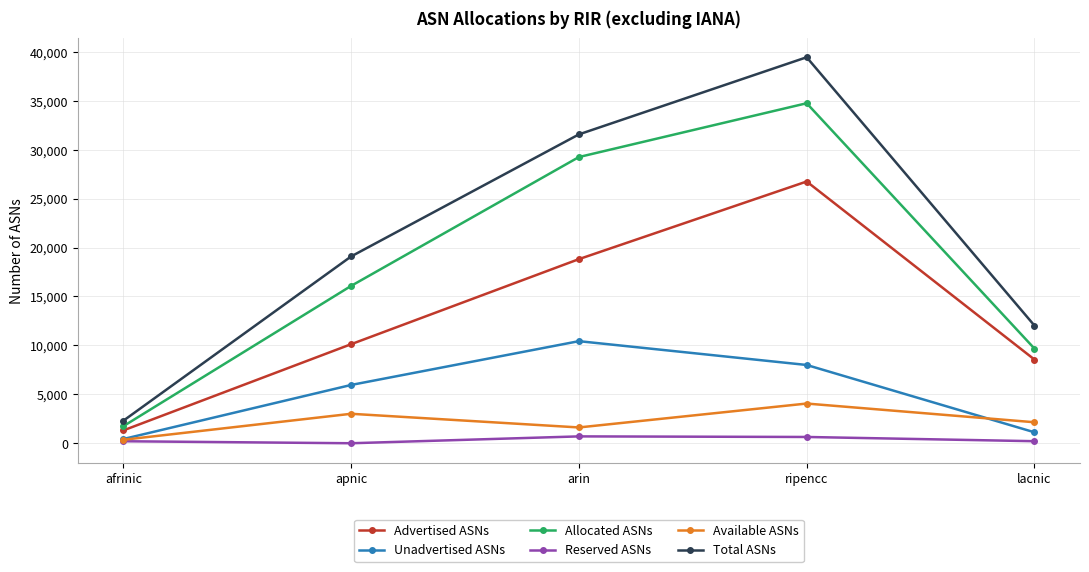

What is the value of the Allocated ASNs point at the 4th from the left?

34752